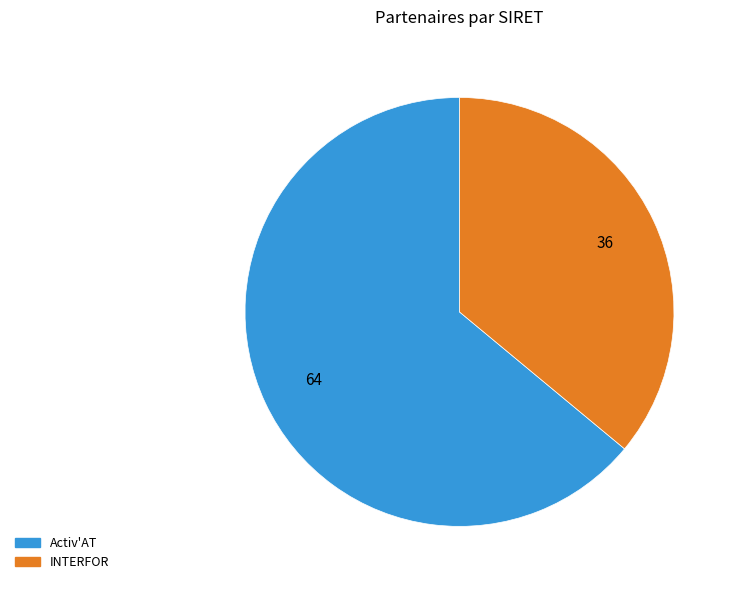

Is it true that Activ'AT is 64% of the pie?

True